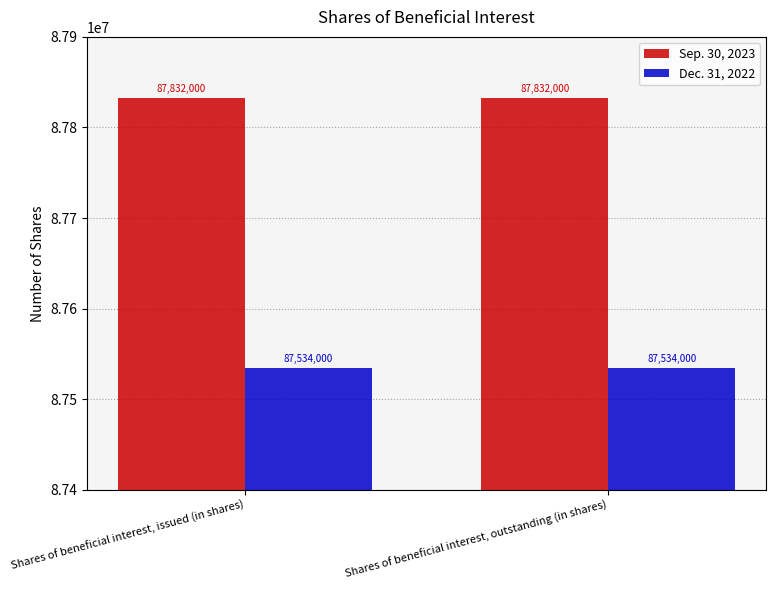

What is the maximum value shown in the chart?

87832000